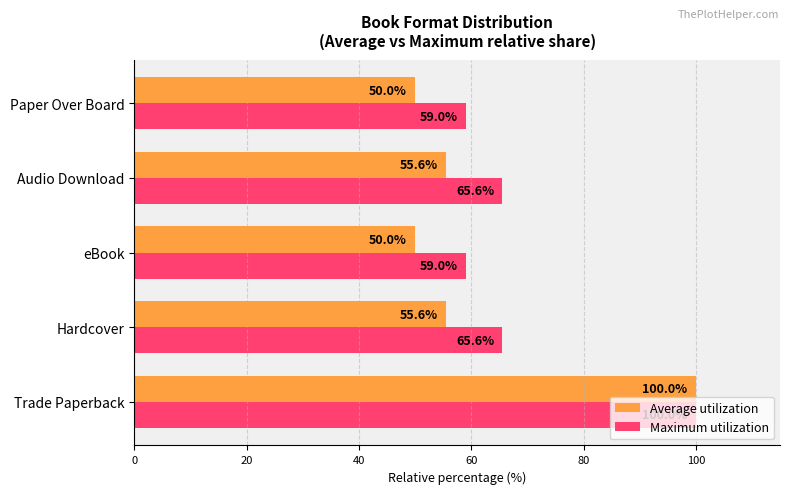

What are all the series names shown in the legend?

Average utilization, Maximum utilization